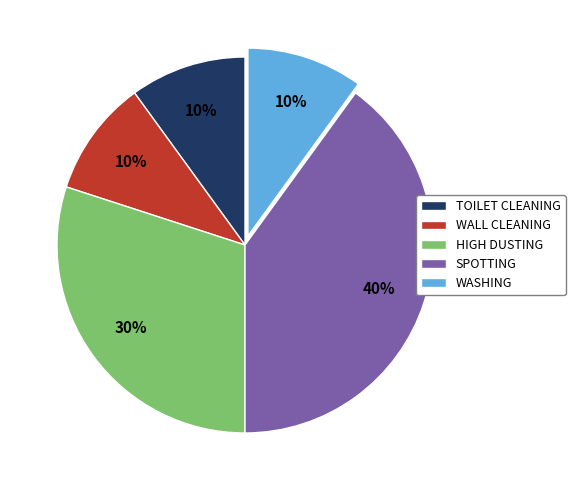

Which category has the biggest portion of the pie?

SPOTTING